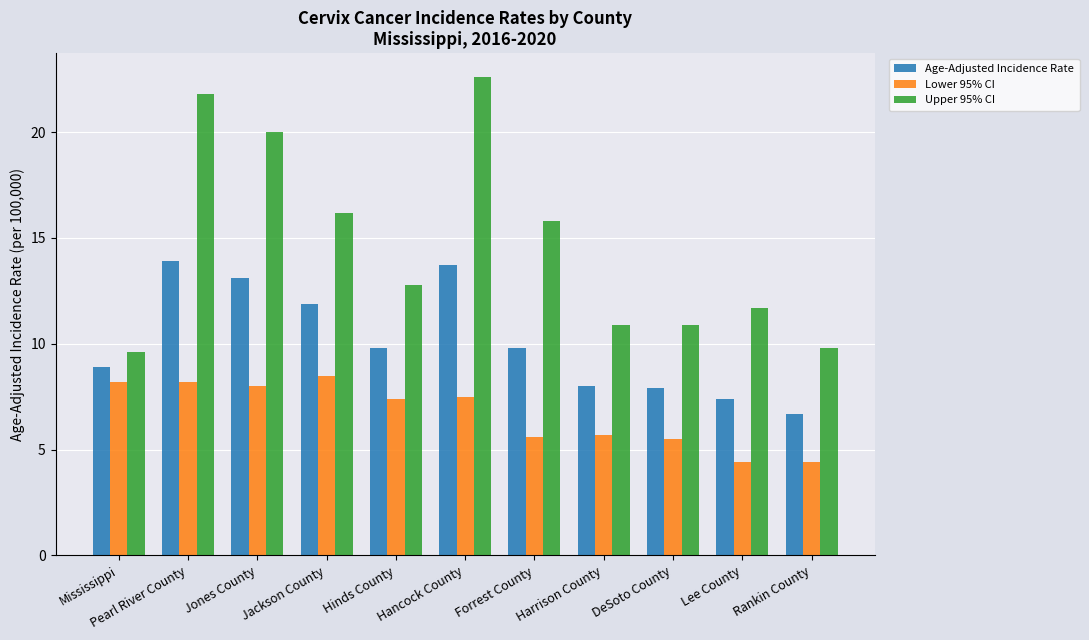

The Lower 95% CI series shows 2.1 at Rankin County. True or false?

False